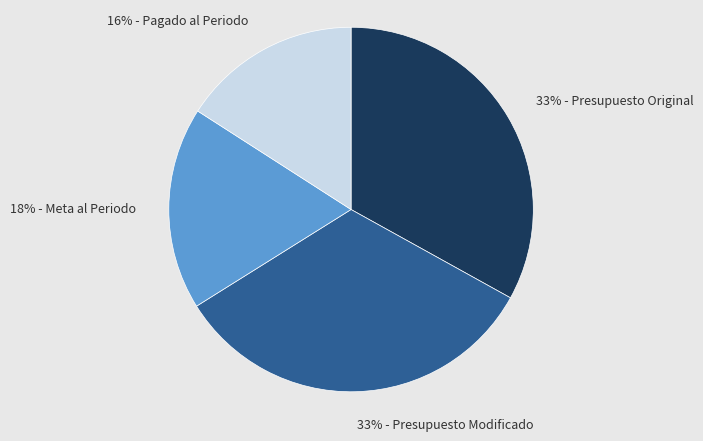

Is there a majority slice in this chart?

No